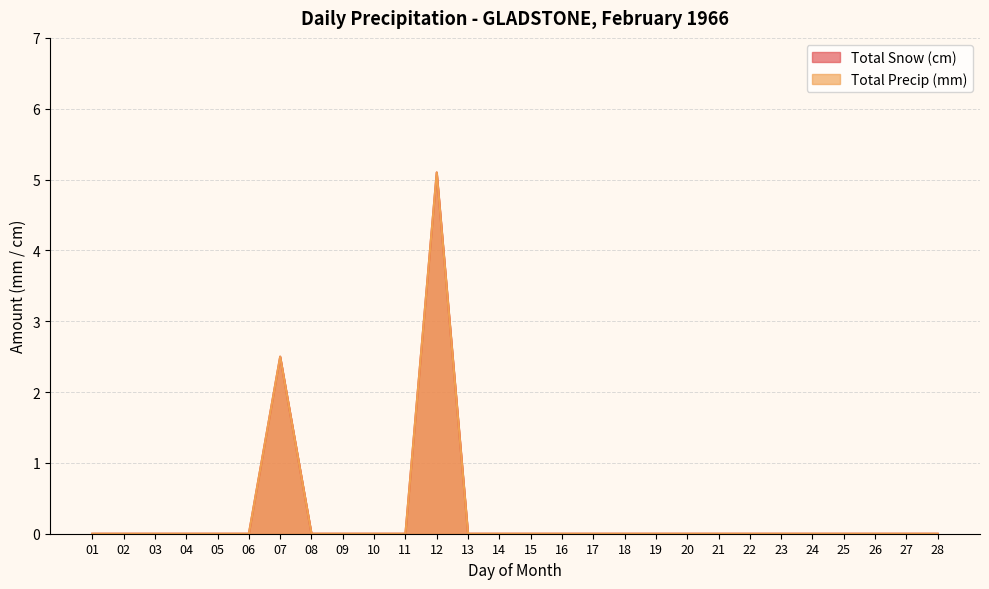

At which category is the sum across all series the highest?

12